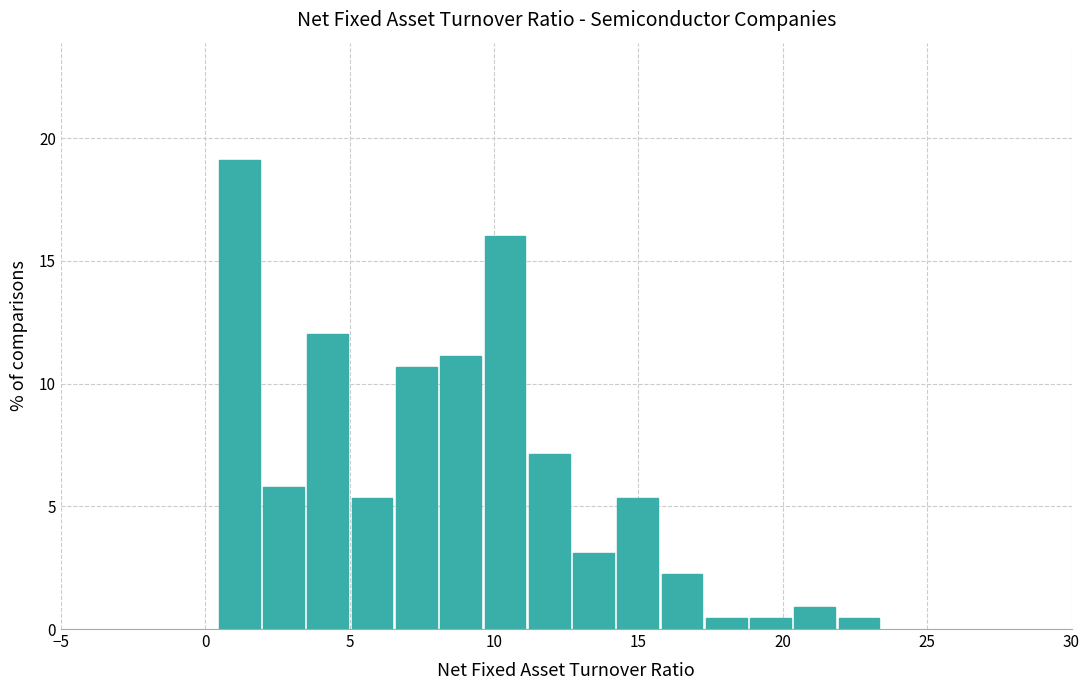

Around what value on the x-axis is the tallest bar? Give the approximate position of its centre, as read against the axis.

1.0